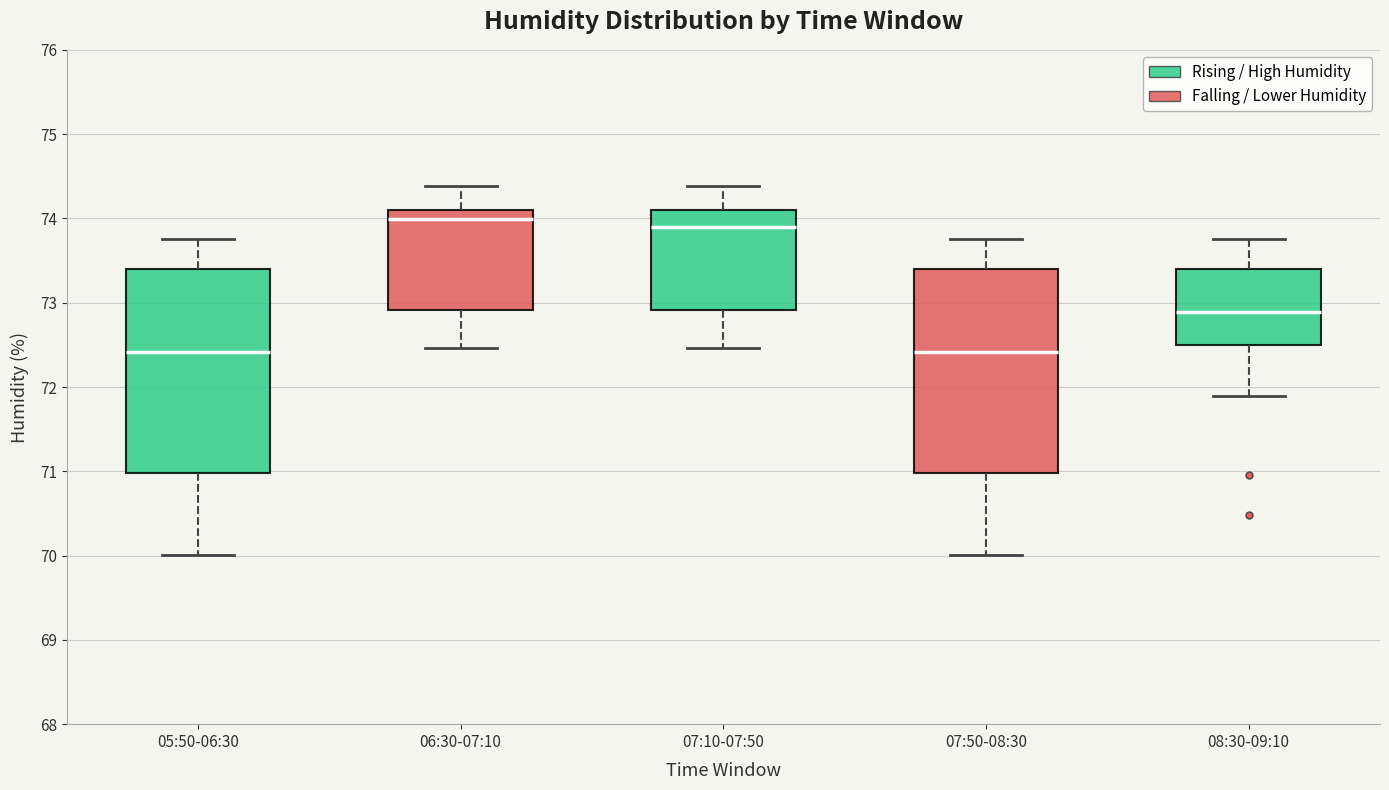

Reading left to right, read every box against the y-axis: the position of its median line, the range the box covers, and the ends of its whiskers. The values are not printed on the chart, so give them approximately, as read against the axis.

05:50-06:30: median 72.4, box 71.0 to 73.4, whiskers 70.0 to 73.8
06:30-07:10: median 74.0, box 72.9 to 74.1, whiskers 72.5 to 74.4
07:10-07:50: median 73.9, box 72.9 to 74.1, whiskers 72.5 to 74.4
07:50-08:30: median 72.4, box 71.0 to 73.4, whiskers 70.0 to 73.8
08:30-09:10: median 72.9, box 72.5 to 73.4, whiskers 71.9 to 73.8